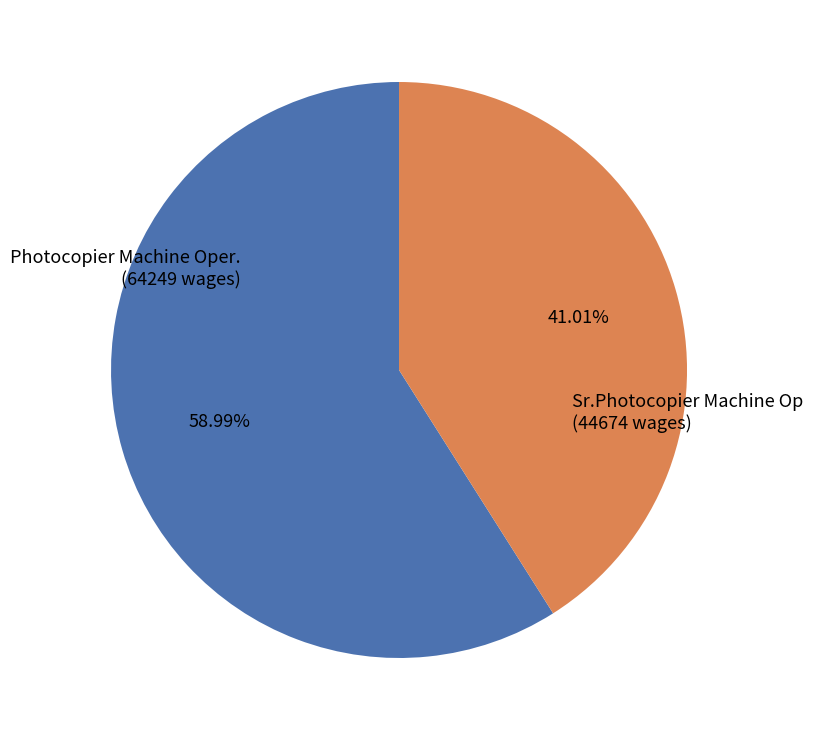

Is there any slice that represents more than half of the pie?

Yes